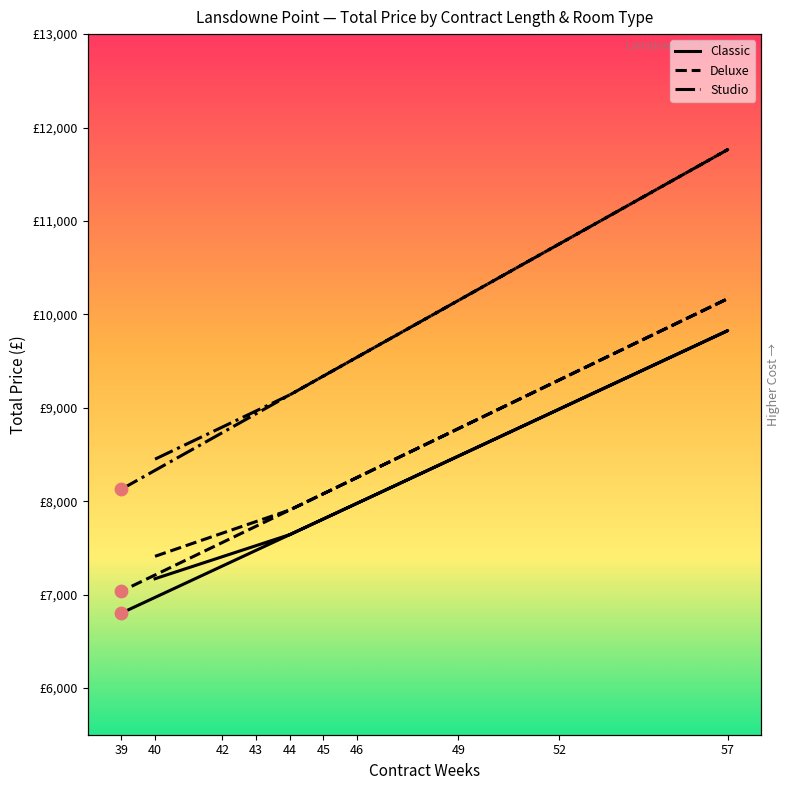

Which series contains the lowest Y value?

Classic